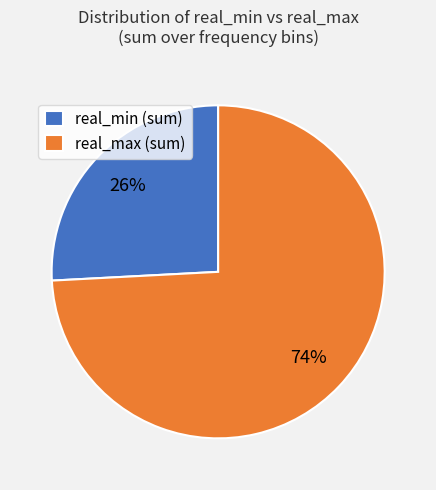

To the nearest percent, what is the difference between the largest and smallest slice percentages?

48%